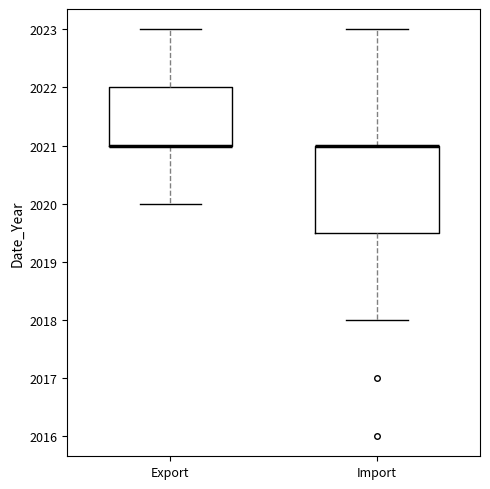

Reading left to right, transcribe this box plot: for each box, give where its median line is, the range the box spans, and where its two whiskers end, as read against the y-axis. The values are not printed on the chart, so give them approximately, as read against the axis.

Export: median 2021.0 (drawn on the box's lower edge), box 2021.0 to 2022.0, whiskers 2020.0 to 2023.0
Import: median 2021.0 (drawn on the box's upper edge), box 2019.5 to 2021.0, whiskers 2018.0 to 2023.0